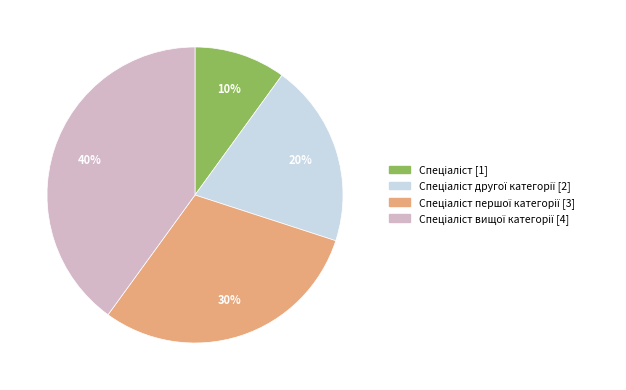

Is there a majority slice in this chart?

No